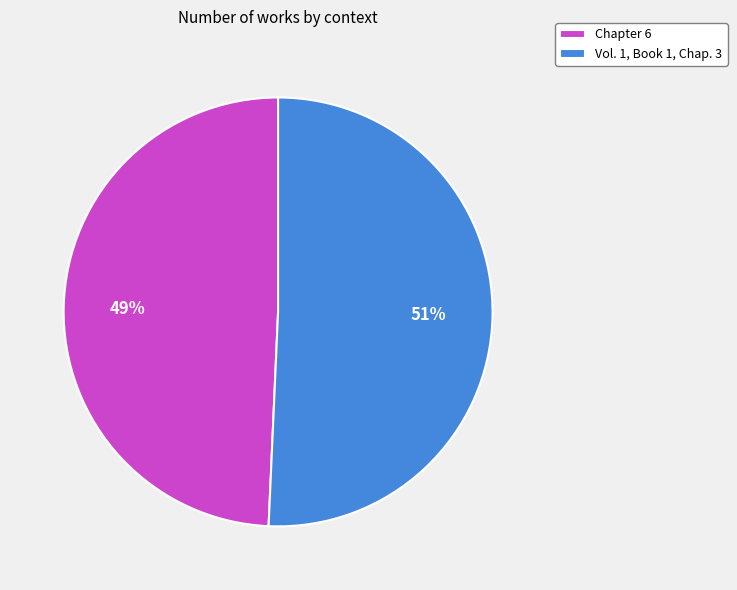

Rank the categories by value from highest to lowest.

Vol. 1, Book 1, Chap. 3, Chapter 6